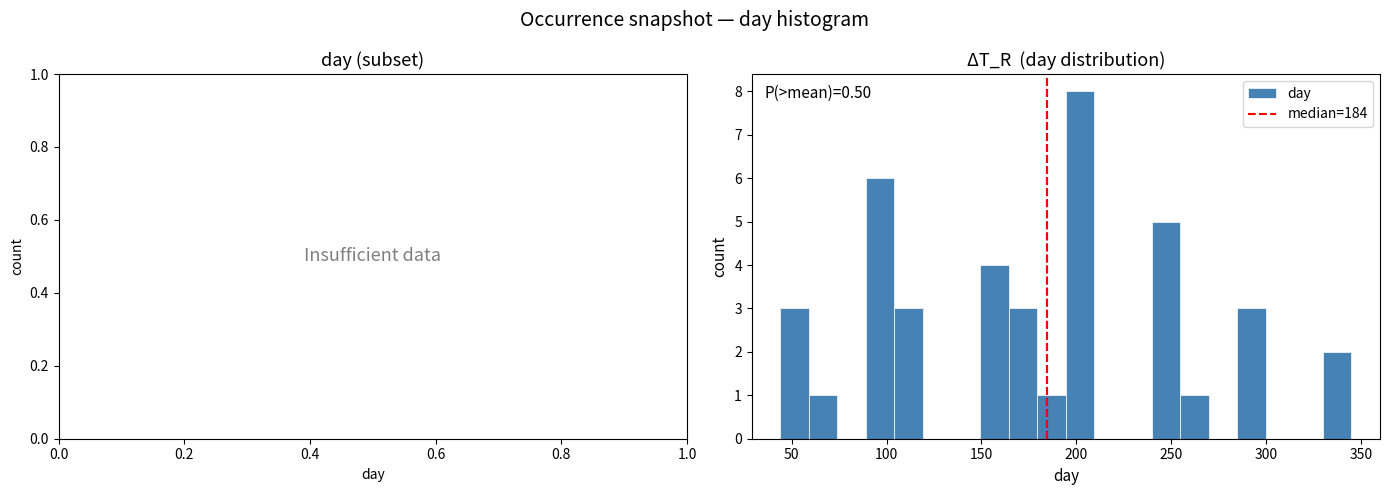

Around what value on the x-axis is the tallest bar? Give the approximate position of its centre, as read against the axis.

200